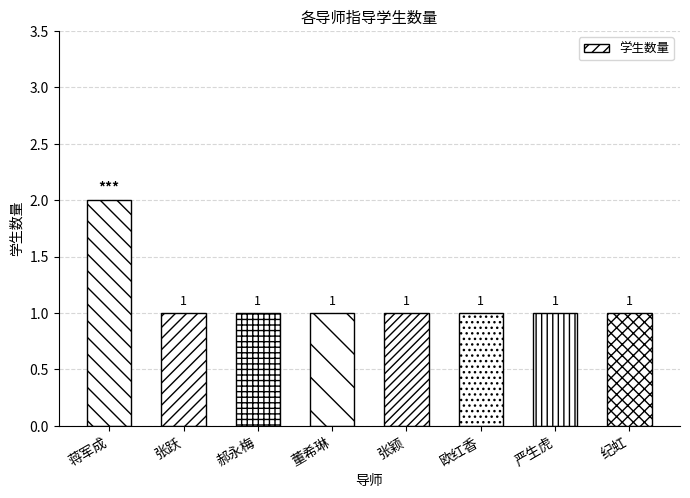

What is the approximate value at 蒋军成?

2